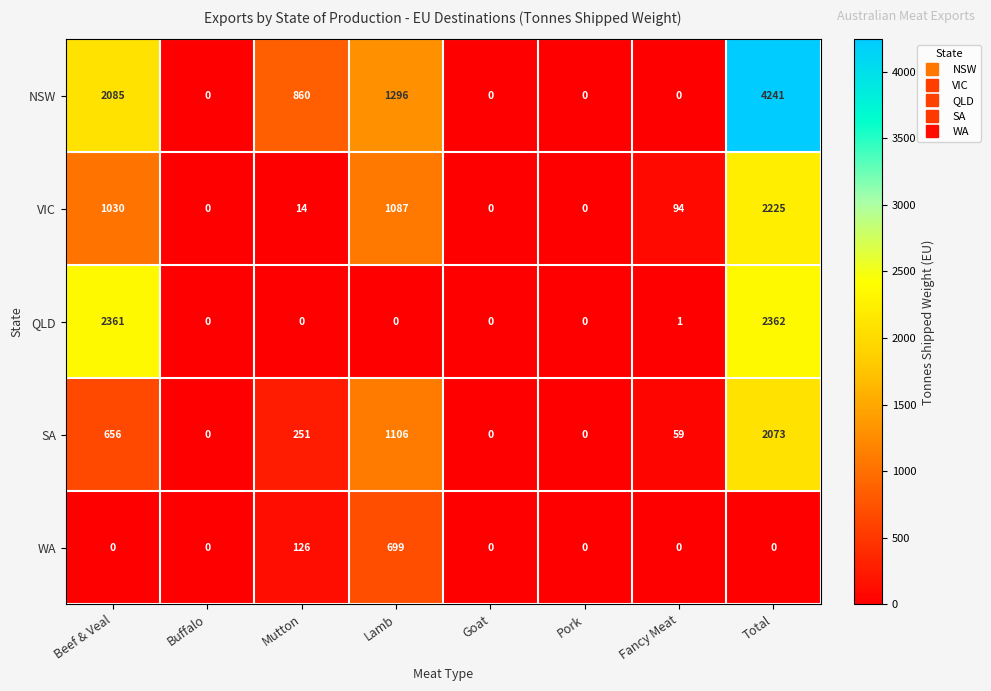

Which series has the widest spread of values?

NSW